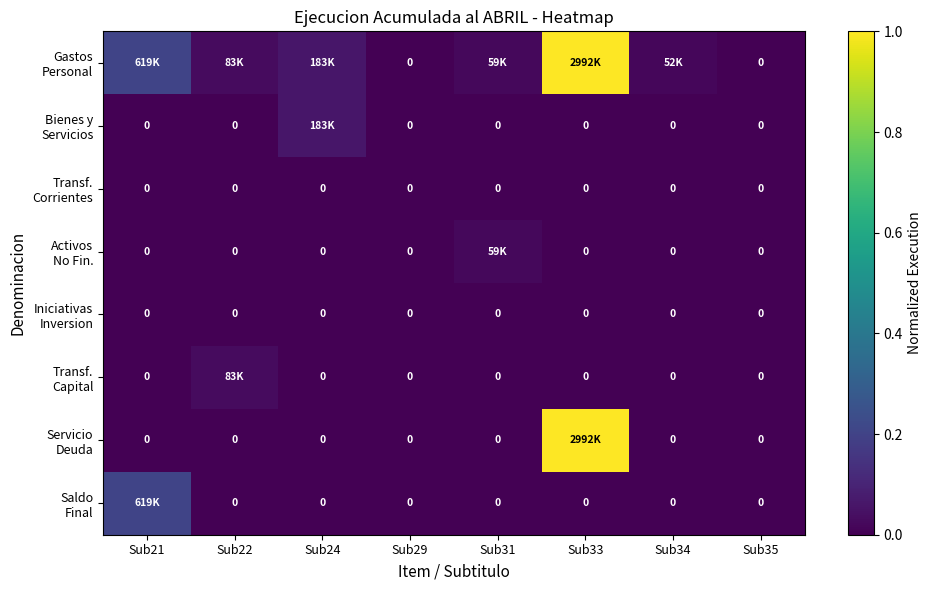

At which label does Servicio Deuda reach its minimum?

Sub21